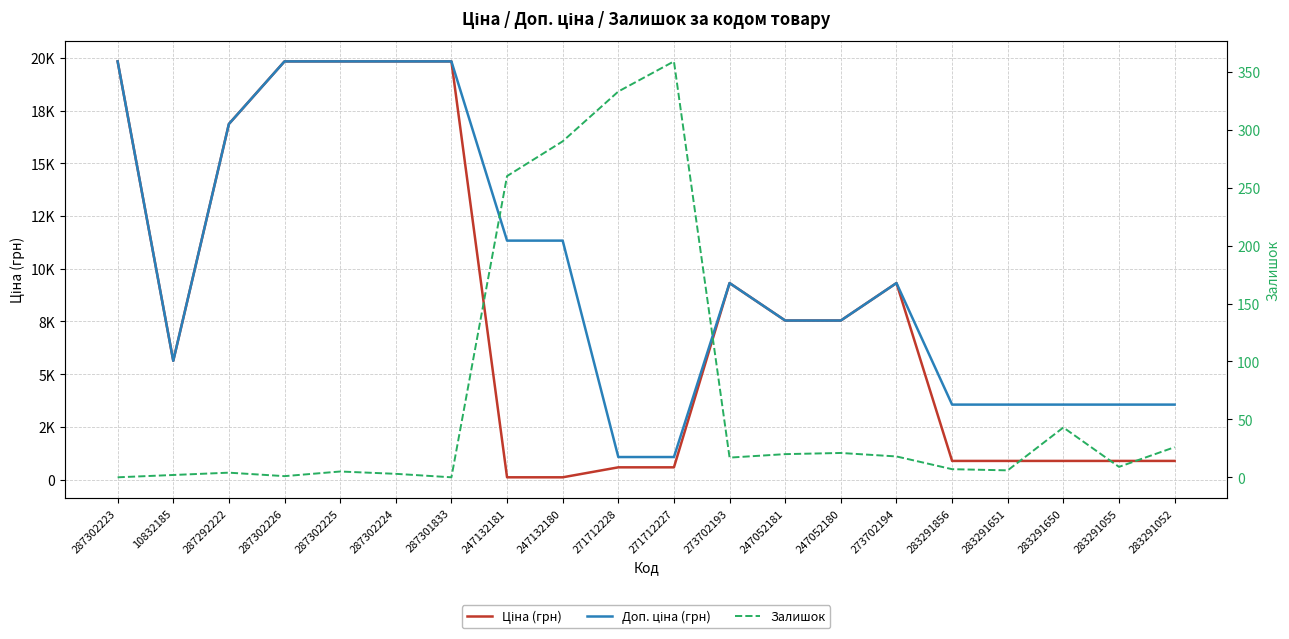

Rank the series at 287302224 from lowest to highest value.

Залишок, Ціна (грн), Доп. ціна (грн)